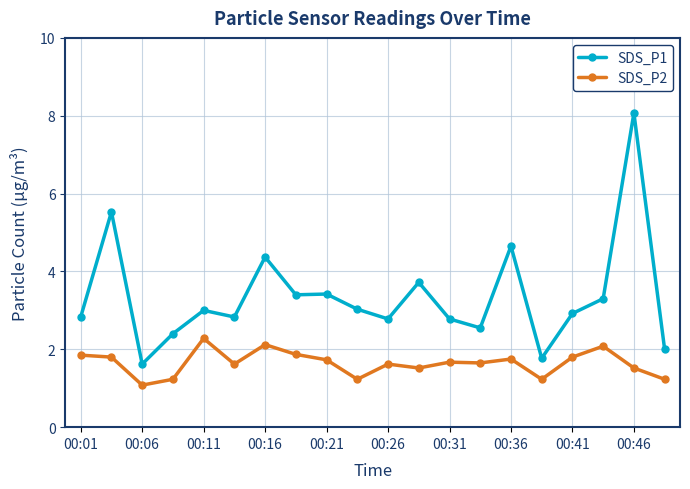

What is the average value of the SDS_P2 series?

1.6